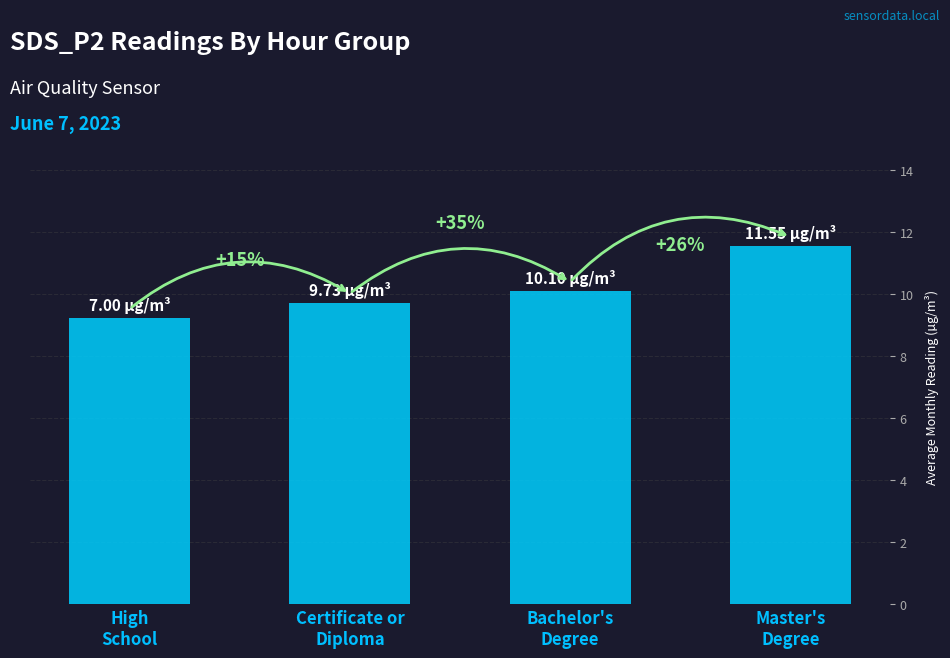

Is it true that the value at Certificate or
Diploma is 9.7?

True